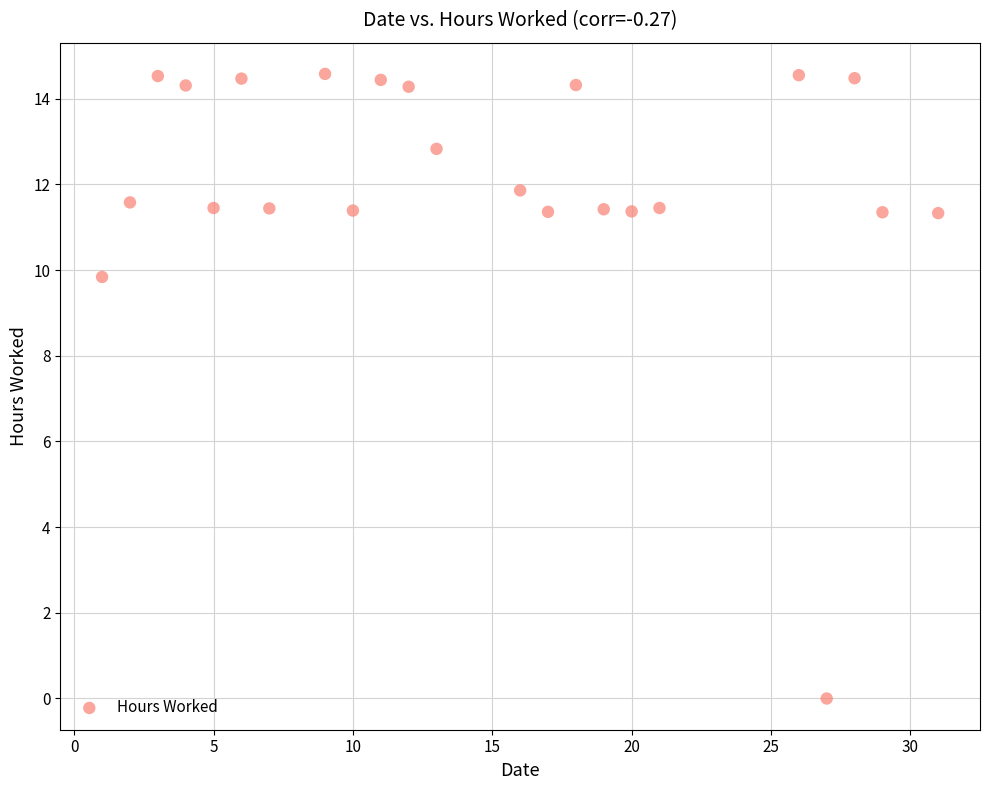

What Y value in the scatter plot is closest to 7?

9.8